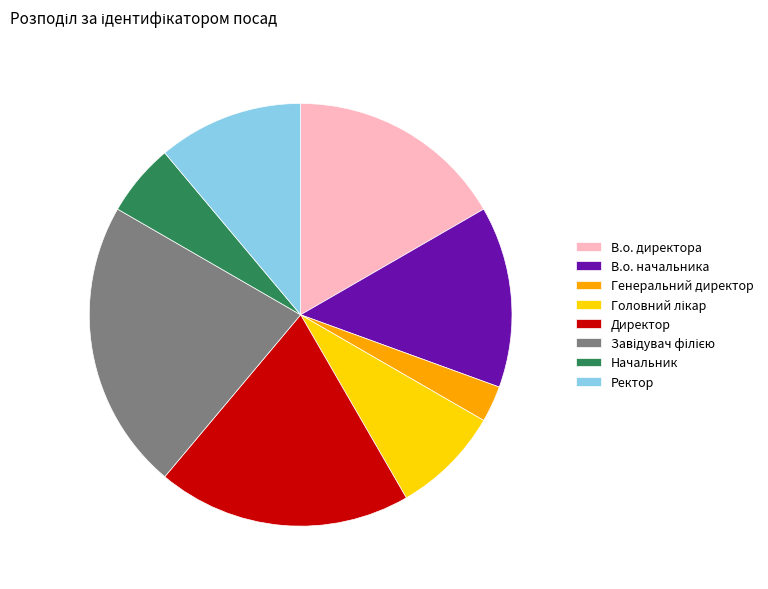

Is there a majority slice in this chart?

No